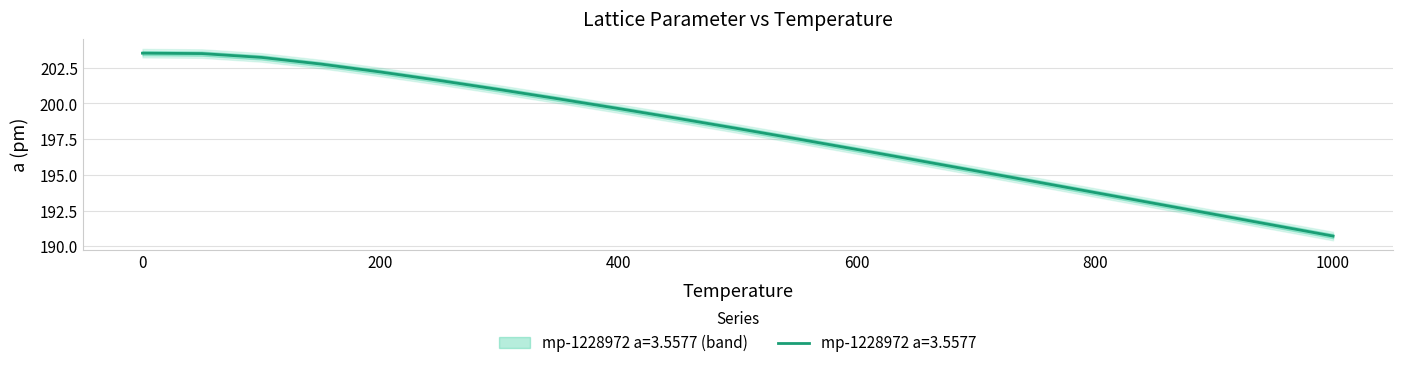

Reading left to right, list all the values displayed in this chart.

0.0=203.5	50.0=203.5	100.0=203.2	150.0=202.8	200.0=202.2	250.0=201.6	300.0=201.0	350.0=200.3	400.0=199.6	450.0=198.9	500.0=198.2	550.0=197.5	600.0=196.8	650.0=196.0	700.0=195.3	750.0=194.5	800.0=193.8	850.0=193.0	900.0=192.2	950.0=191.5	1000.0=190.7